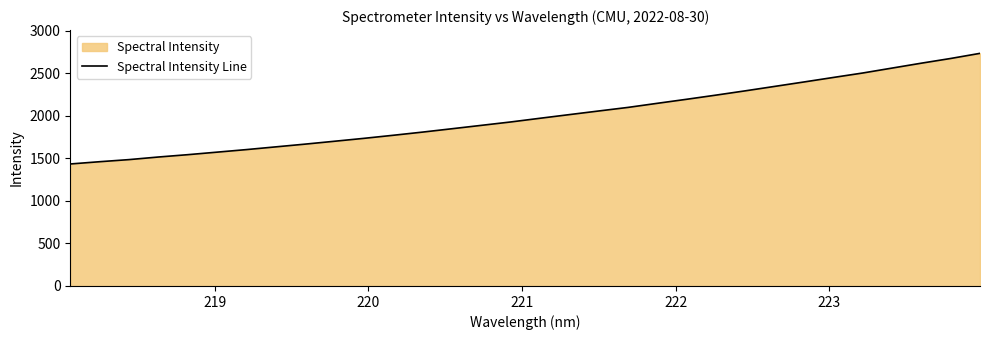

What is the minimum value shown in the chart?

1434.8